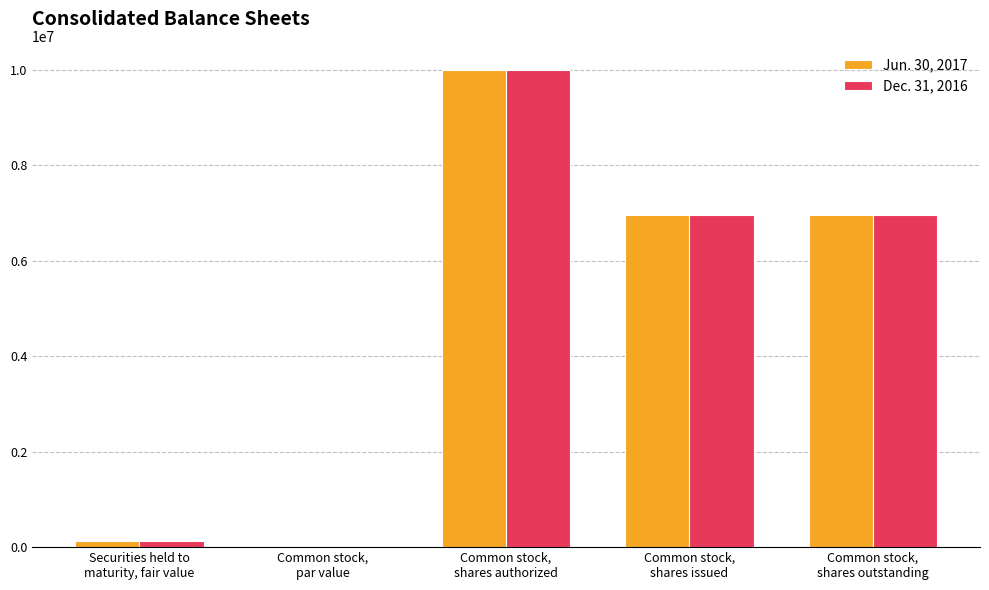

How many data points does each series have?

5